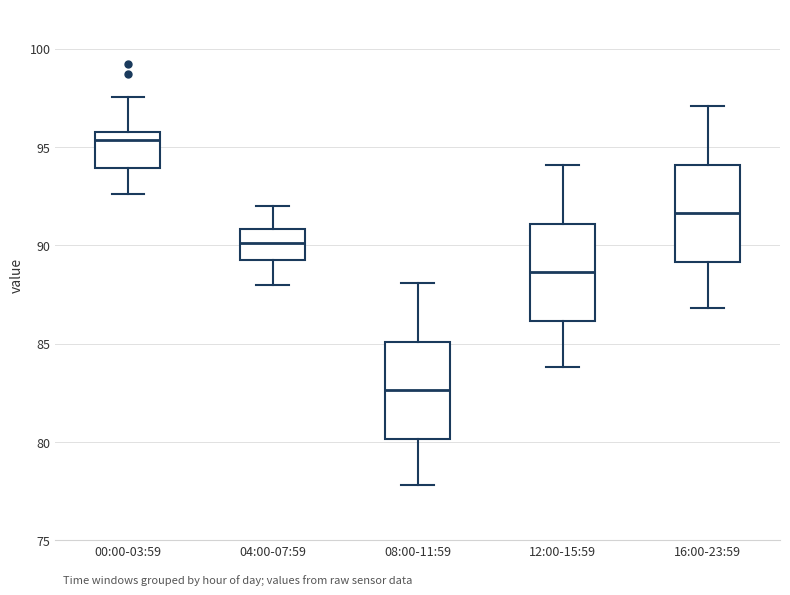

Reading left to right, read every box against the y-axis: the position of its median line, the range the box covers, and the ends of its whiskers. The values are not printed on the chart, so give them approximately, as read against the axis.

00:00-03:59: median 95.5, box 94.0 to 96.0, whiskers 92.5 to 97.5
04:00-07:59: median 90.0, box 89.5 to 91.0, whiskers 88.0 to 92.0
08:00-11:59: median 82.5, box 80.0 to 85.0, whiskers 78.0 to 88.0
12:00-15:59: median 88.5, box 86.0 to 91.0, whiskers 84.0 to 94.0
16:00-23:59: median 91.5, box 89.0 to 94.0, whiskers 87.0 to 97.0